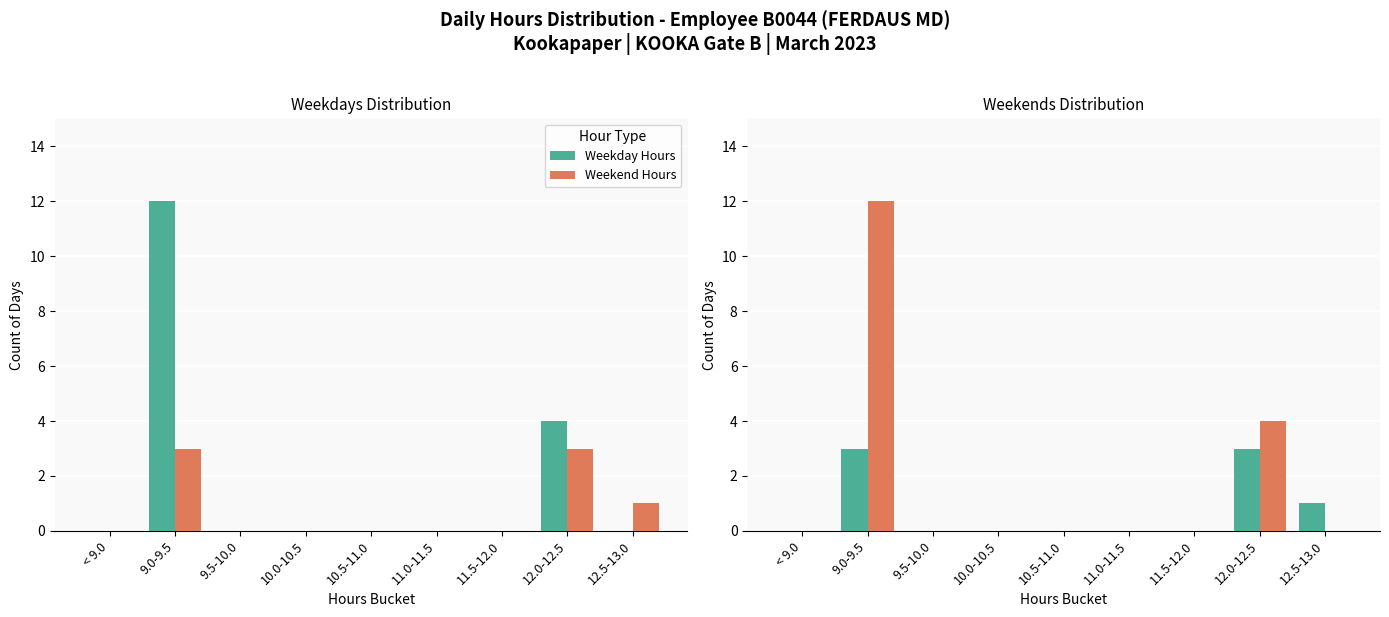

Reading left to right, what are all the values shown in this chart?

Weekday Hours: < 9.0=0	9.0-9.5=3	9.5-10.0=0	10.0-10.5=0	10.5-11.0=0	11.0-11.5=0	11.5-12.0=0	12.0-12.5=3	12.5-13.0=1
Weekend Hours: < 9.0=0	9.0-9.5=12	9.5-10.0=0	10.0-10.5=0	10.5-11.0=0	11.0-11.5=0	11.5-12.0=0	12.0-12.5=4	12.5-13.0=0